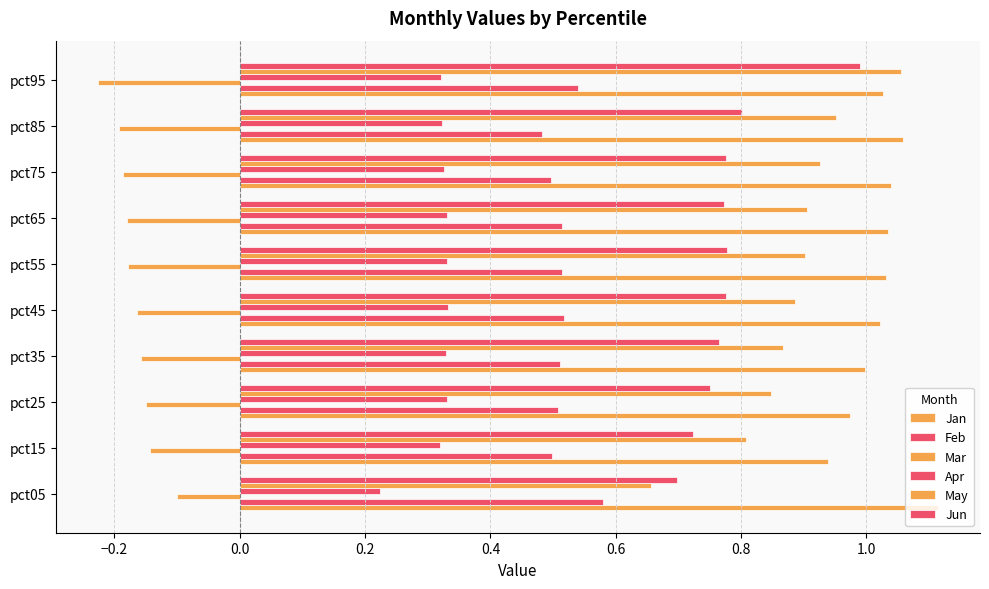

How many series are shown in this chart?

6